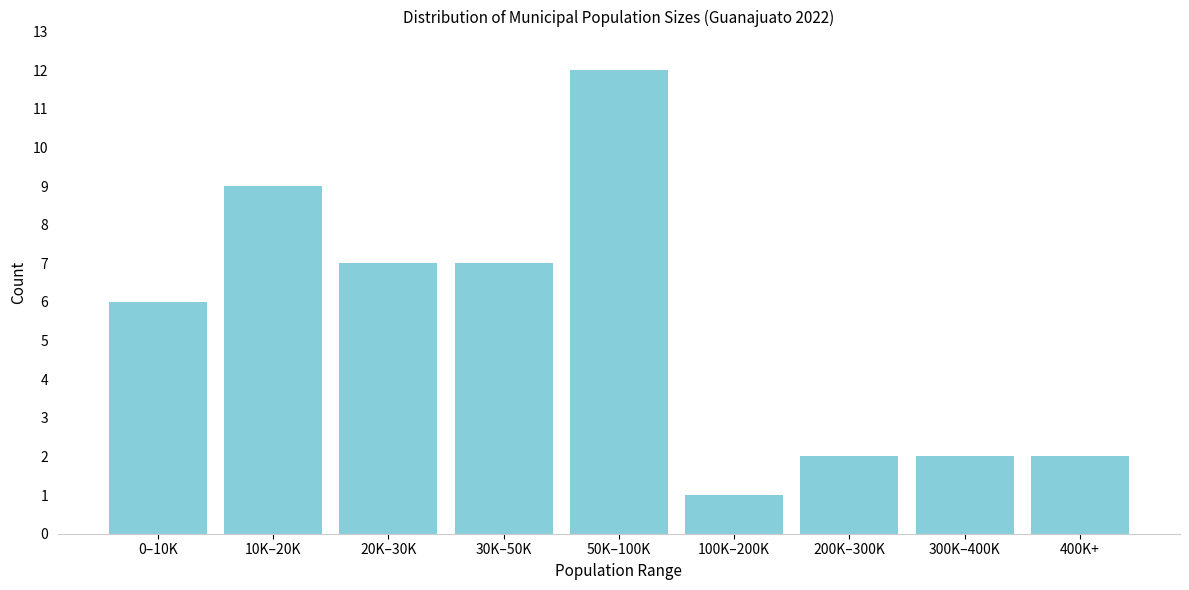

Reading right to left, list all the values displayed in this chart.

2	2	2	1	12	7	7	9	6